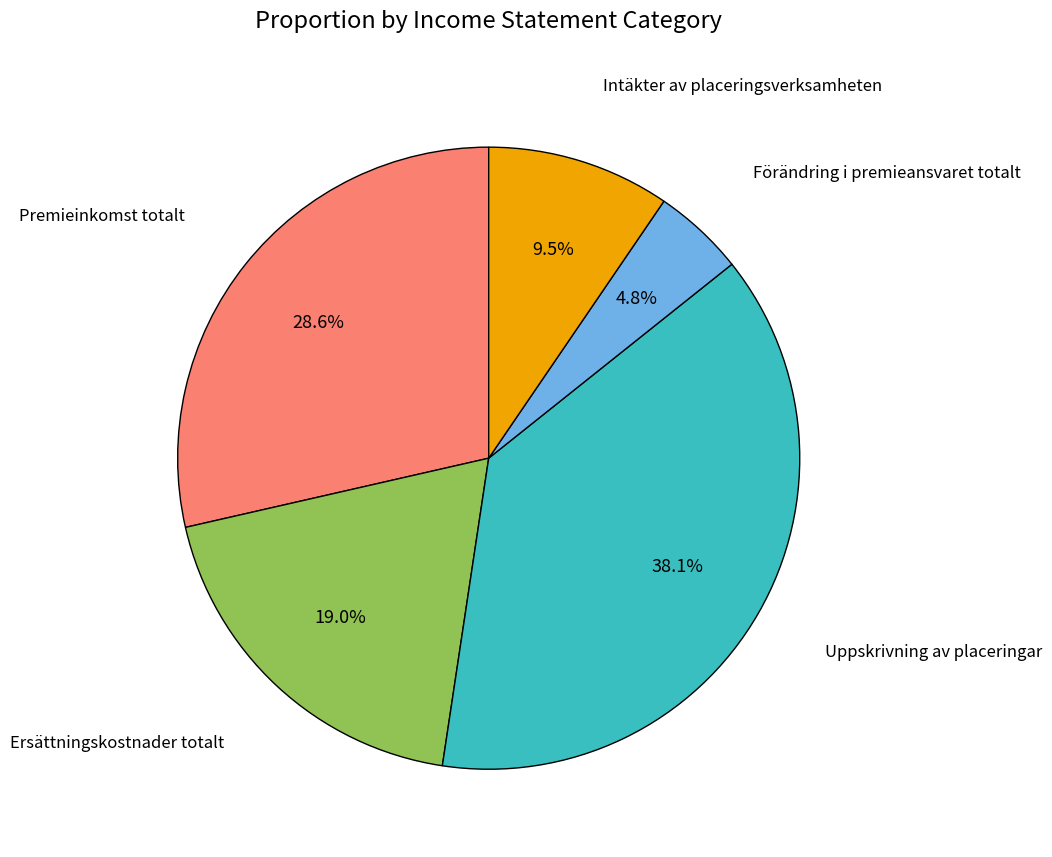

Does any single category account for the majority?

No